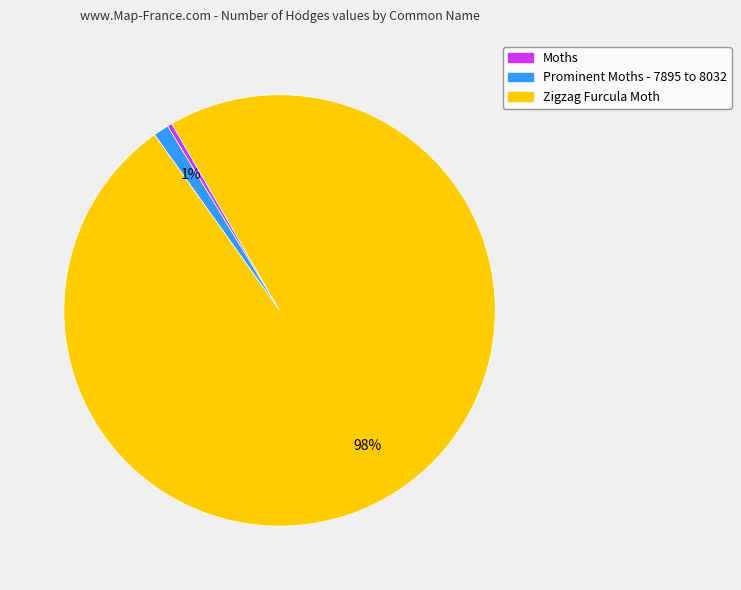

What is the largest slice in the pie chart?

Zigzag Furcula Moth